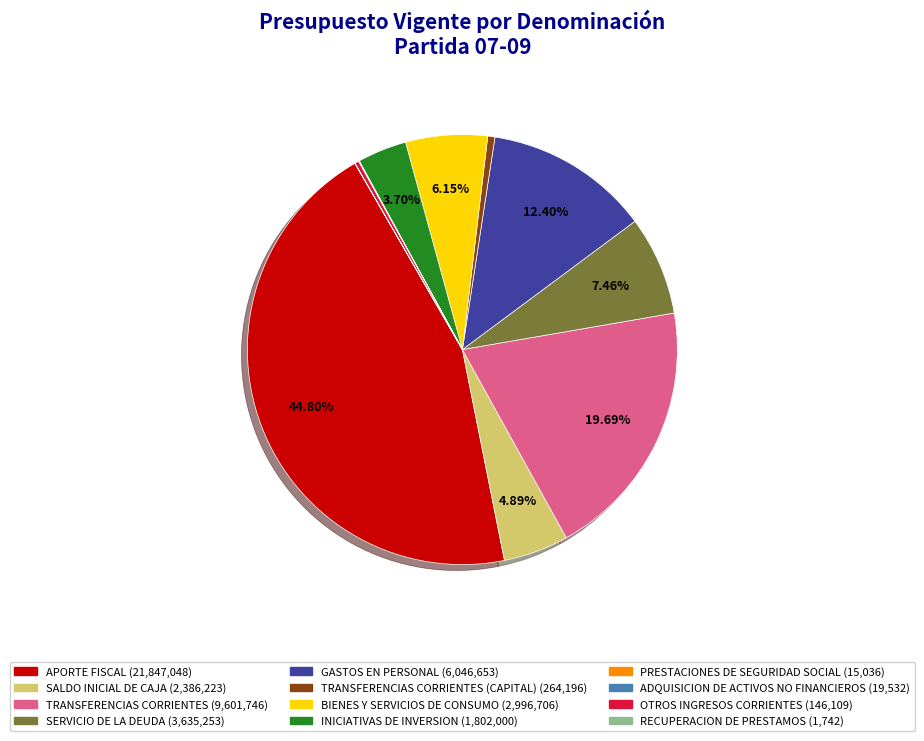

Does any single category account for the majority?

No